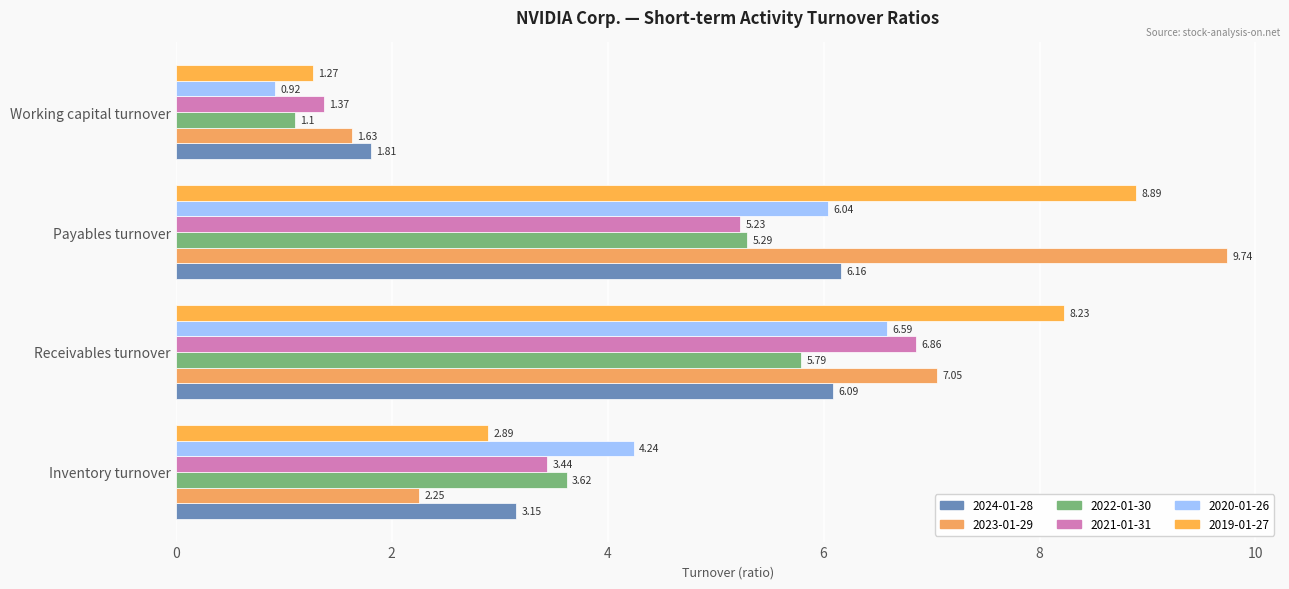

At which category is the sum across all series the highest?

Payables turnover